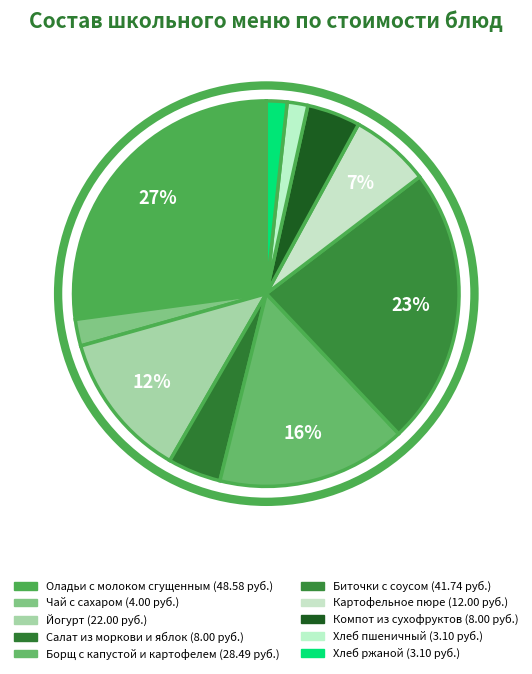

Is there any slice that represents more than half of the pie?

No